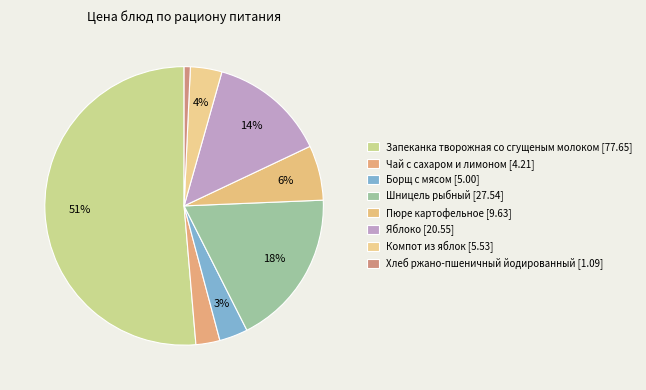

What is the majority slice?

Запеканка творожная со сгущеным молоком